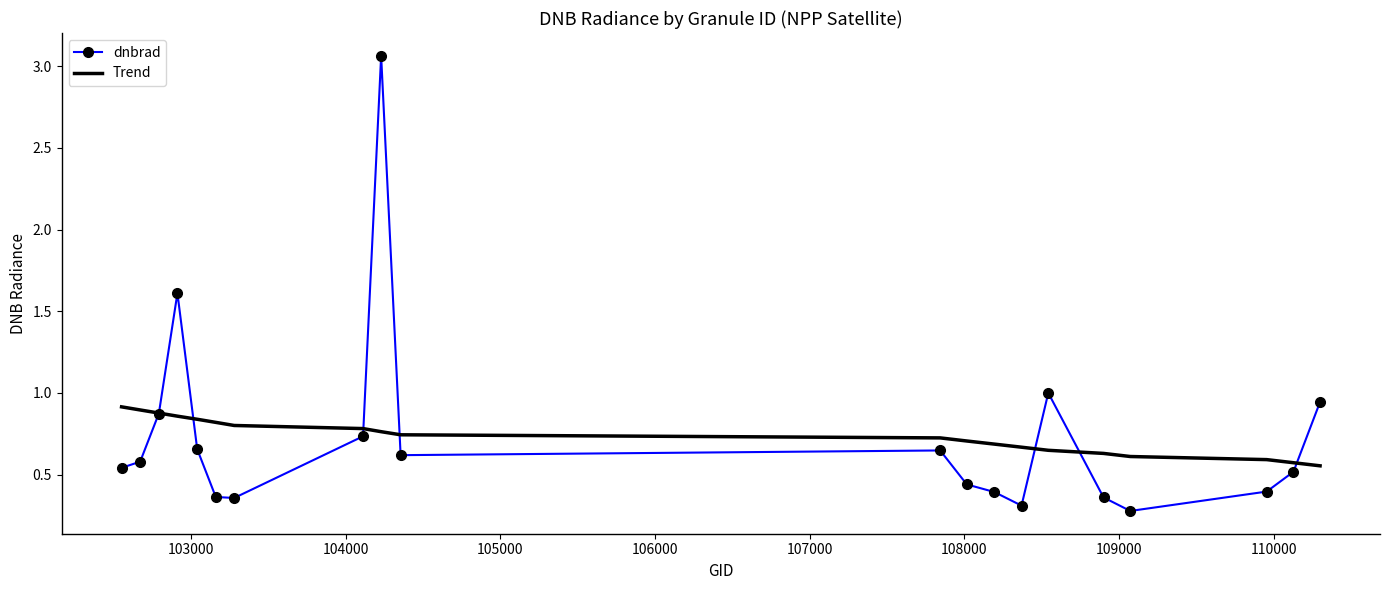

What is the minimum value shown in the chart?

0.3